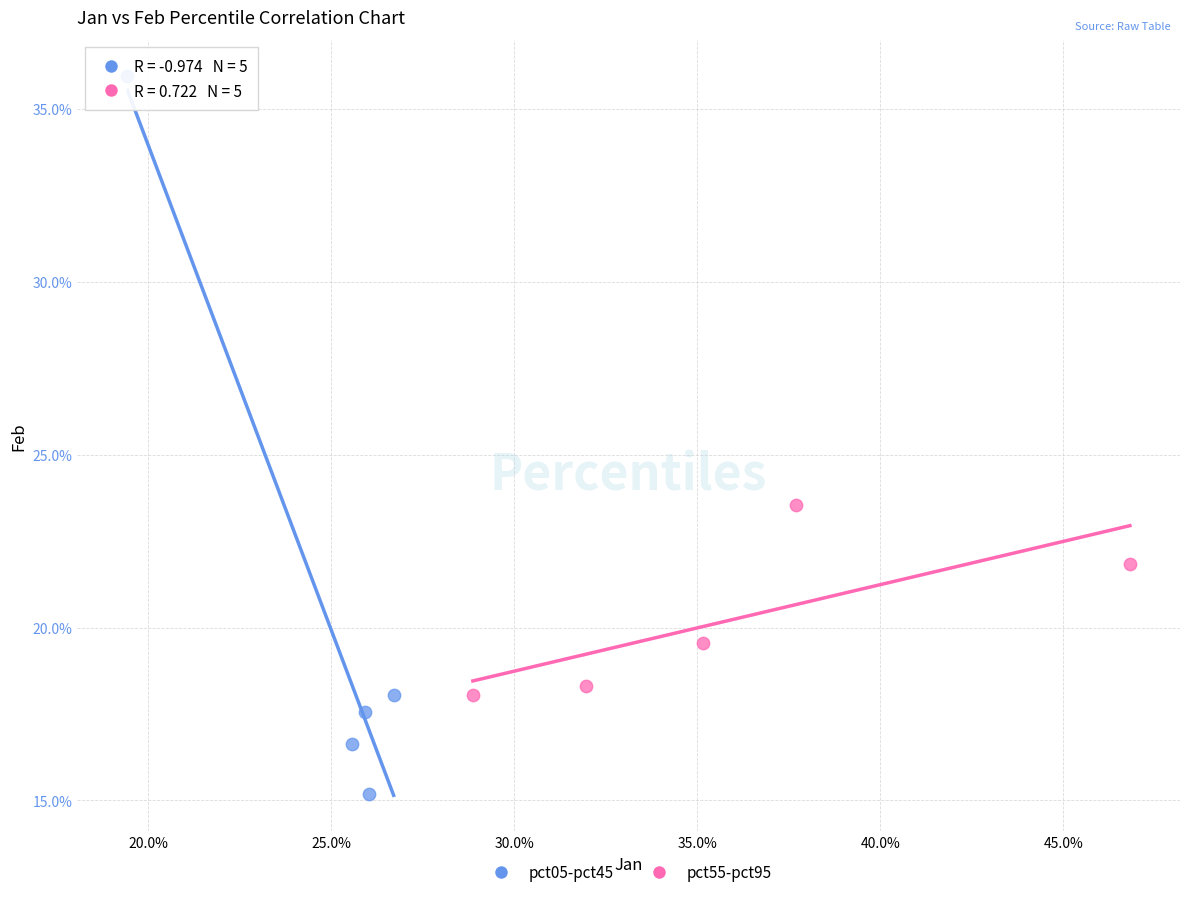

What are all the series names shown in the legend?

pct05-pct45, pct55-pct95